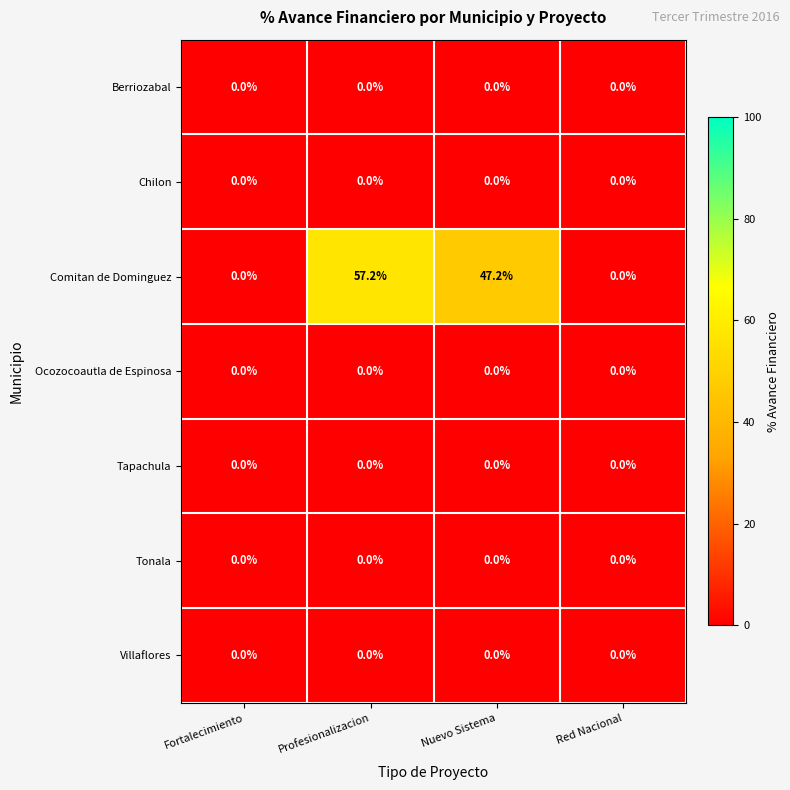

Which series changed the most between Profesionalizacion and Red Nacional?

Comitan de Dominguez